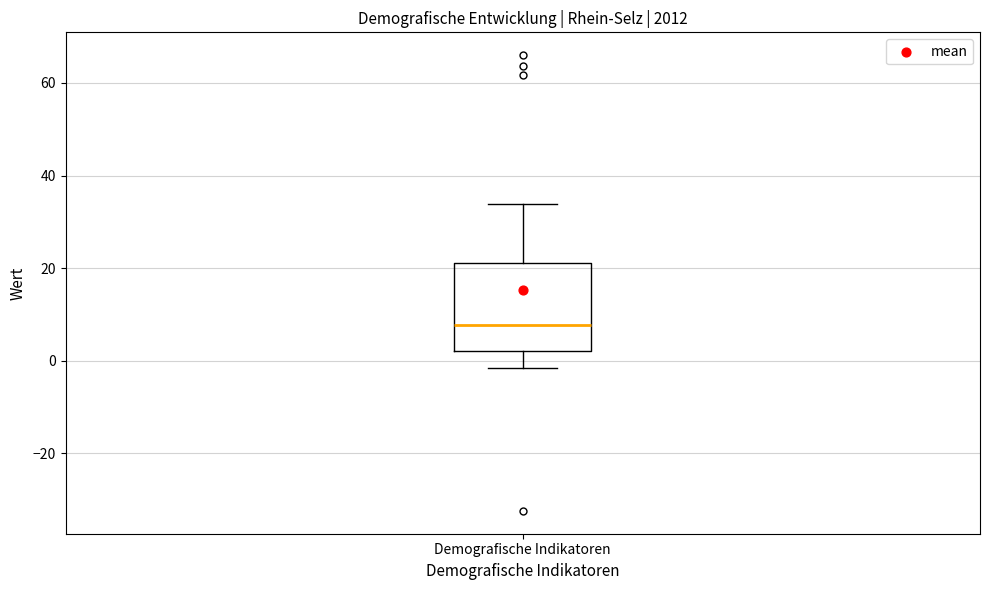

Where is the upper edge of the box for Demografische Indikatoren on the y-axis? The values are not printed on the chart, so give them approximately, as read against the axis.

22